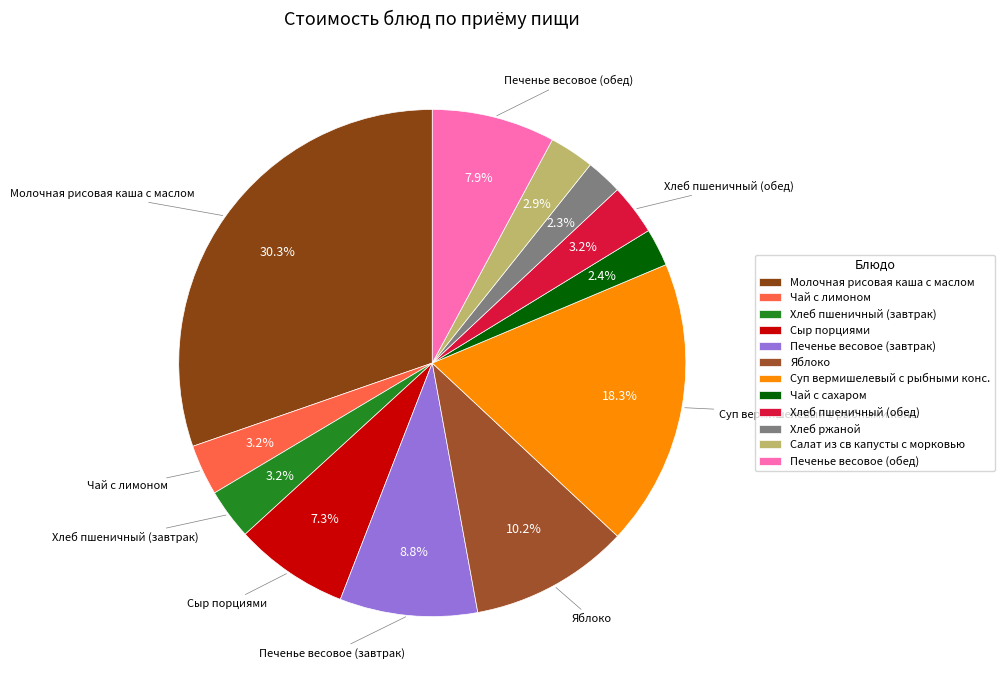

What percentage do Чай с лимоном and Печенье весовое (завтрак) together represent?

12.0%